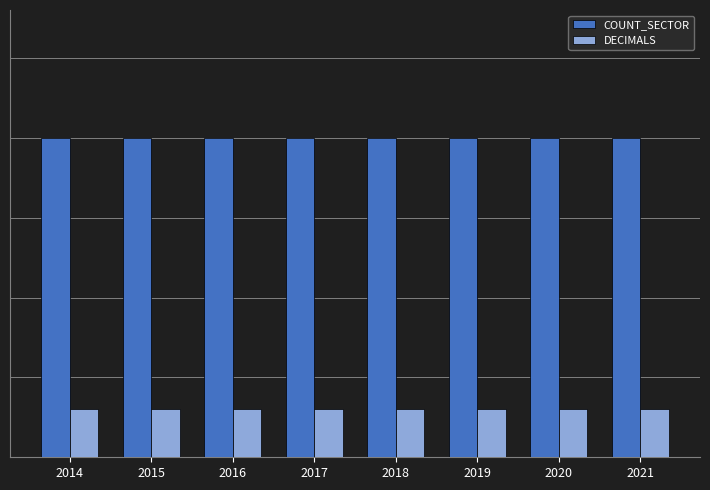

What is the sum of the DECIMALS values at 2015 and 2016?

6